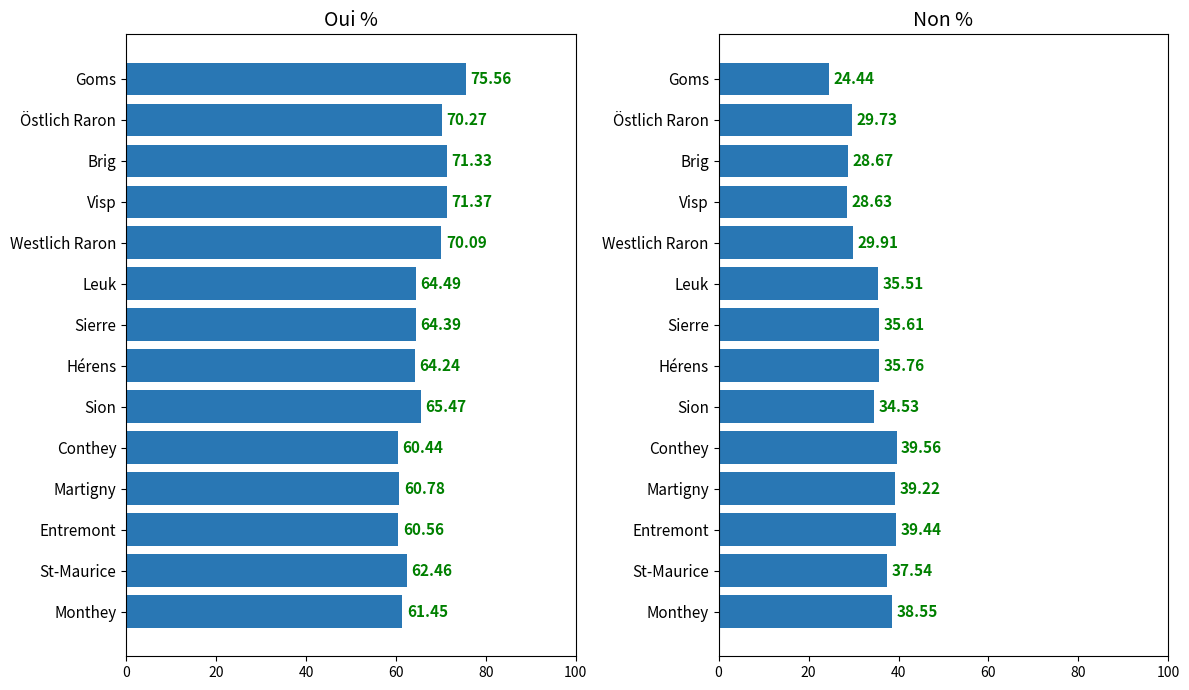

What are all the series names shown in the legend?

Oui %, Non %